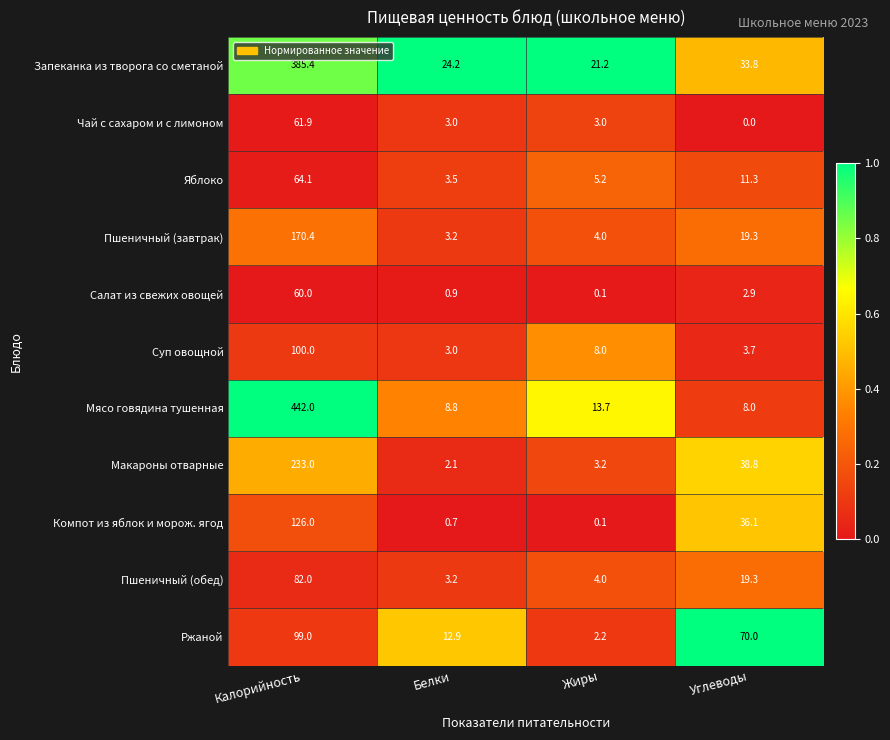

Is the value of Яблоко at Калорийность greater than the value of Пшеничный (завтрак) at Жиры?

Yes